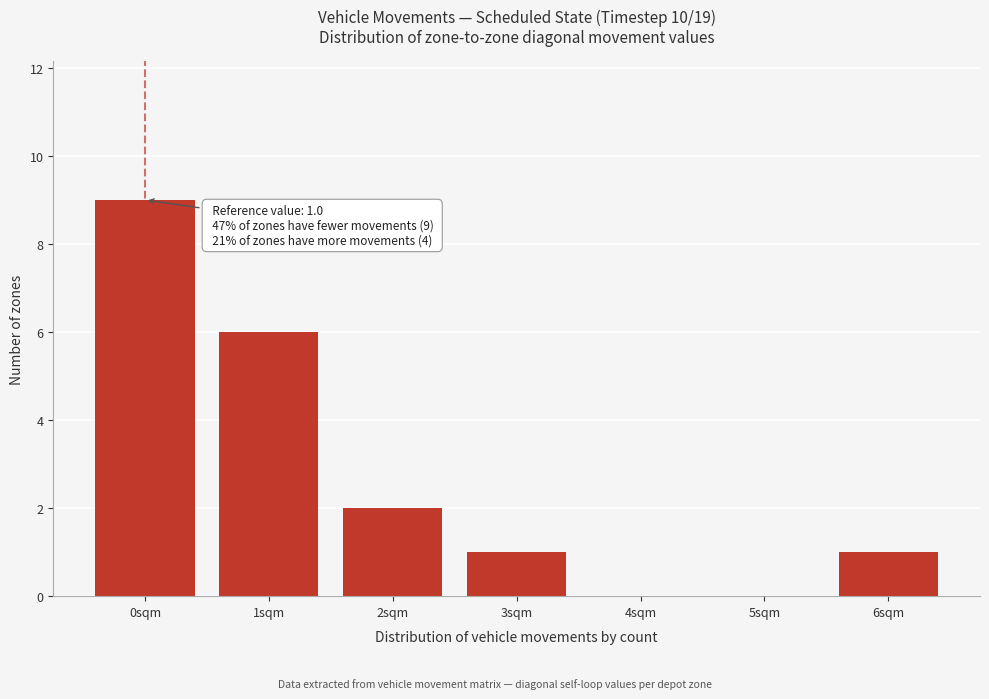

Reading left to right, what are all the values shown in this chart?

0sqm=9	1sqm=6	2sqm=2	3sqm=1	4sqm=0	5sqm=0	6sqm=1